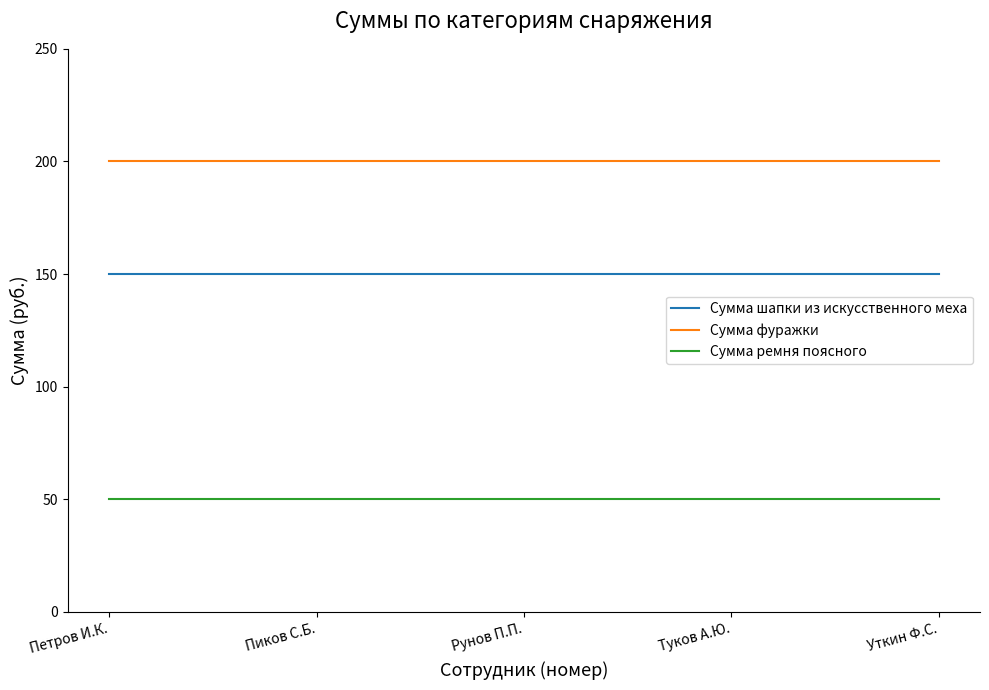

Reading left to right, what are all the values shown in this chart?

Сумма шапки из искусственного меха: Петров И.К.=150	Пиков С.Б.=150	Рунов П.П.=150	Туков А.Ю.=150	Уткин Ф.С.=150
Сумма фуражки: Петров И.К.=200	Пиков С.Б.=200	Рунов П.П.=200	Туков А.Ю.=200	Уткин Ф.С.=200
Сумма ремня поясного: Петров И.К.=50	Пиков С.Б.=50	Рунов П.П.=50	Туков А.Ю.=50	Уткин Ф.С.=50